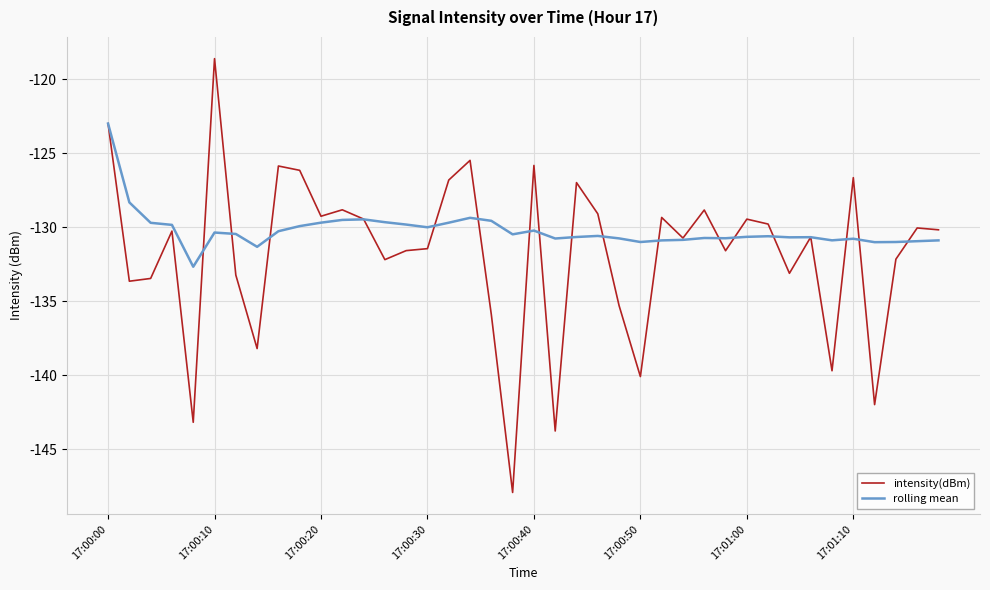

What is the minimum value shown in the chart?

-147.9